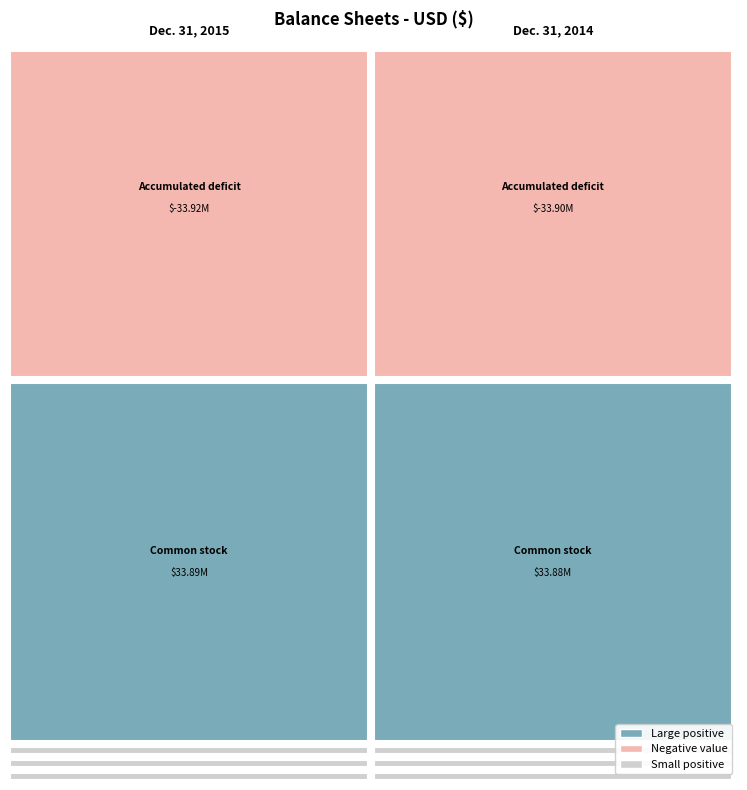

What is the difference between the highest and lowest values at Dec. 31, 2014?

67775642